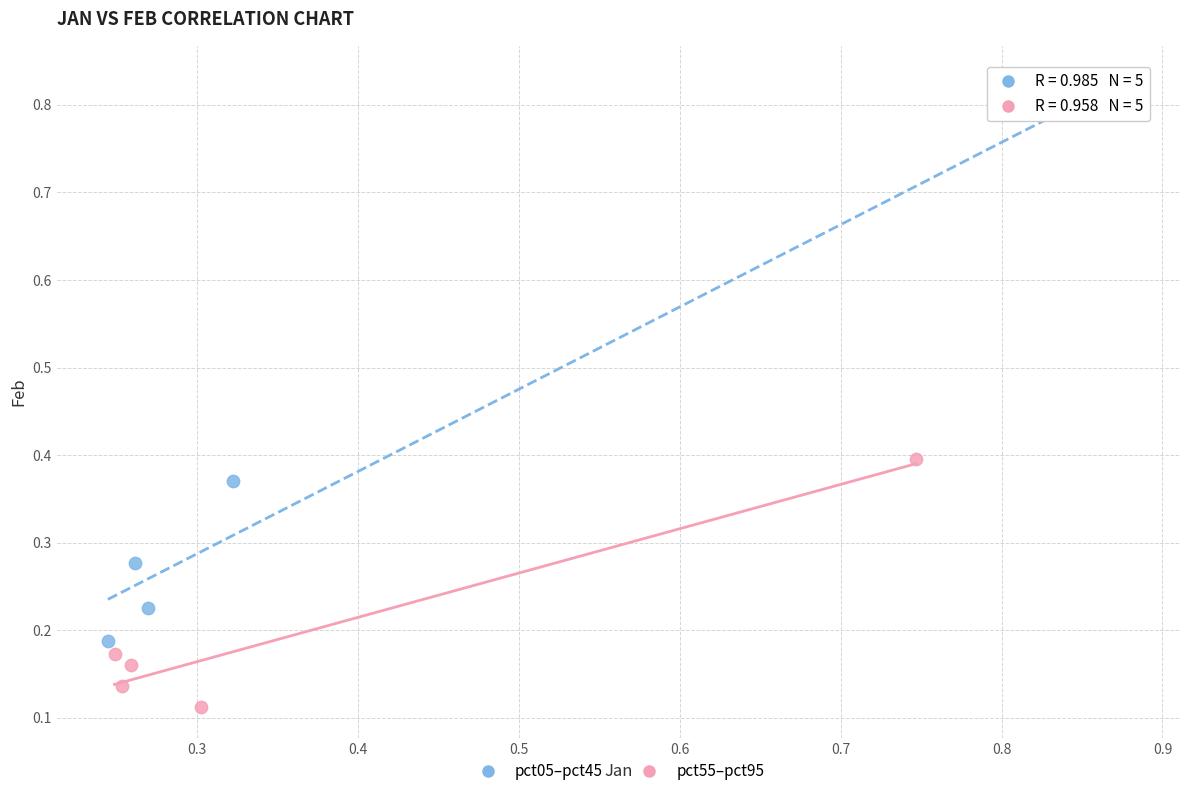

Which series contains the highest Y value?

pct05–pct45